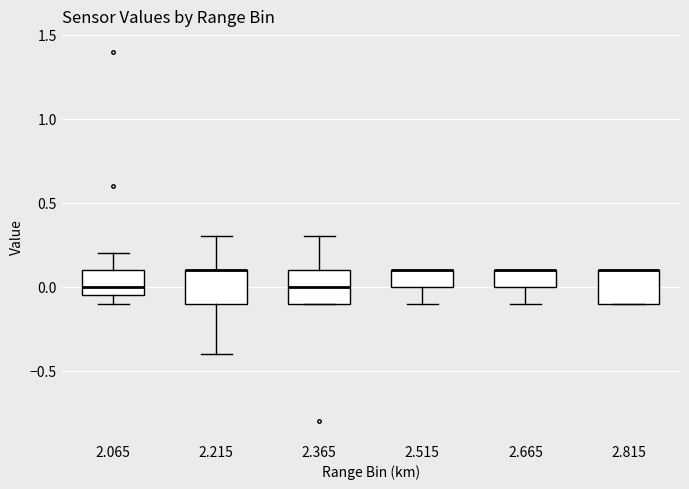

Reading left to right, read every box against the y-axis: the position of its median line, the range the box covers, and the ends of its whiskers. The values are not printed on the chart, so give them approximately, as read against the axis.

2.065: median 0.00, box -0.05 to 0.10, whiskers -0.10 to 0.20
2.215: median 0.10 (drawn on the box's upper edge), box -0.10 to 0.10, whiskers -0.40 to 0.30
2.365: median 0.00, box -0.10 to 0.10, whiskers -0.10 to 0.30
2.515: median 0.10 (drawn on the box's upper edge), box 0.00 to 0.10, whiskers -0.10 to 0.10
2.665: median 0.10 (drawn on the box's upper edge), box 0.00 to 0.10, whiskers -0.10 to 0.10
2.815: median 0.10 (drawn on the box's upper edge), box -0.10 to 0.10, whiskers -0.10 to 0.10